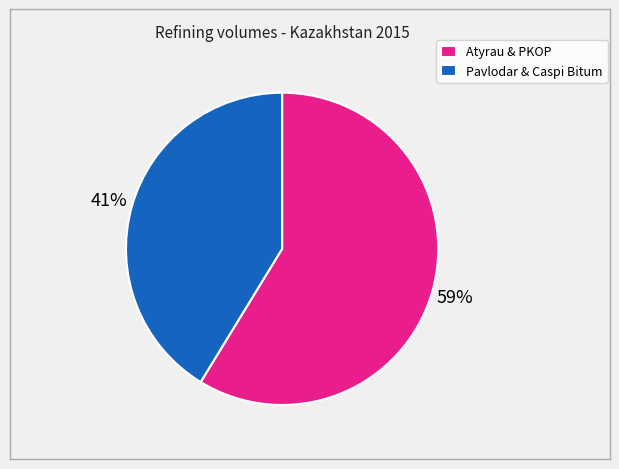

How many slices are in this pie chart?

2